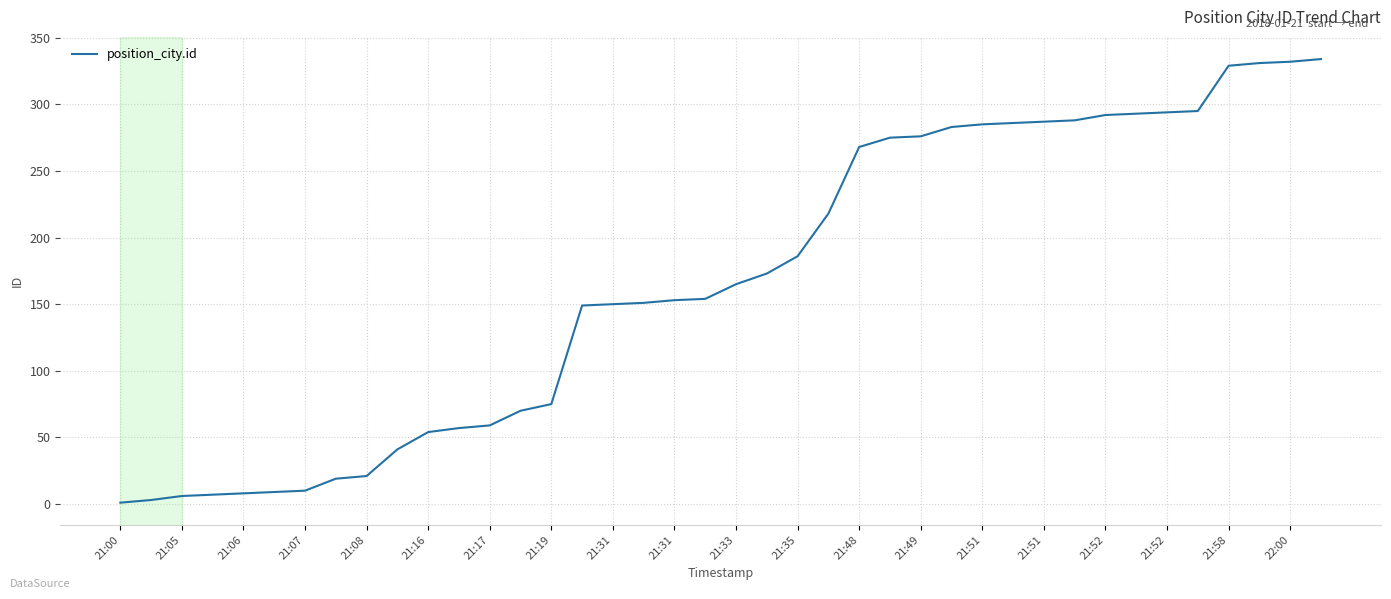

What is the greatest value displayed?

334